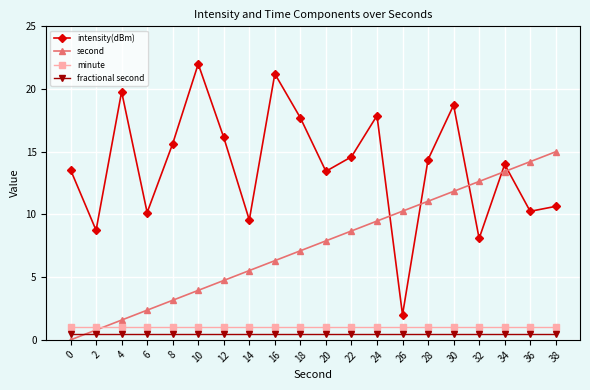

Between 6 and 14, which series saw the biggest shift?

second